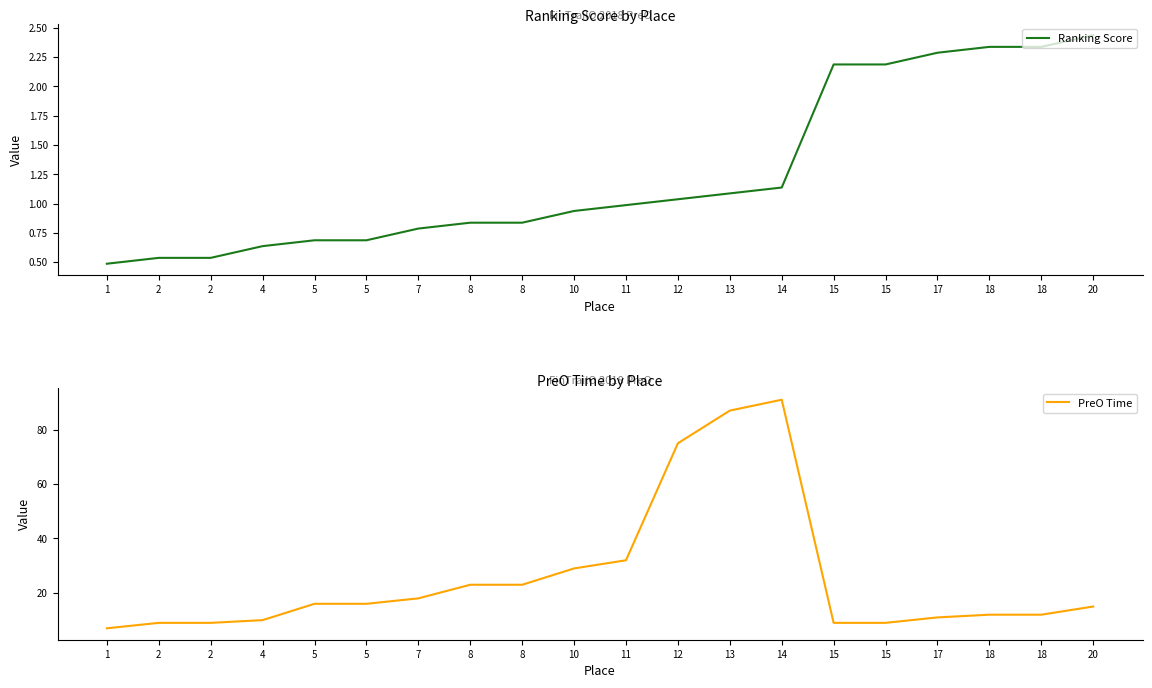

Count the number of categories in the chart.

20